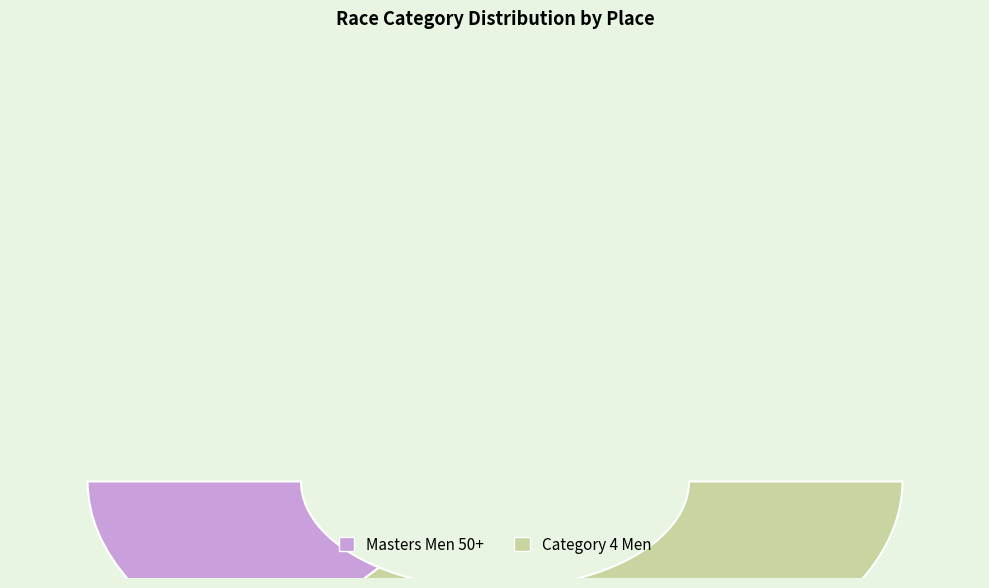

How many slices are in this pie chart?

2